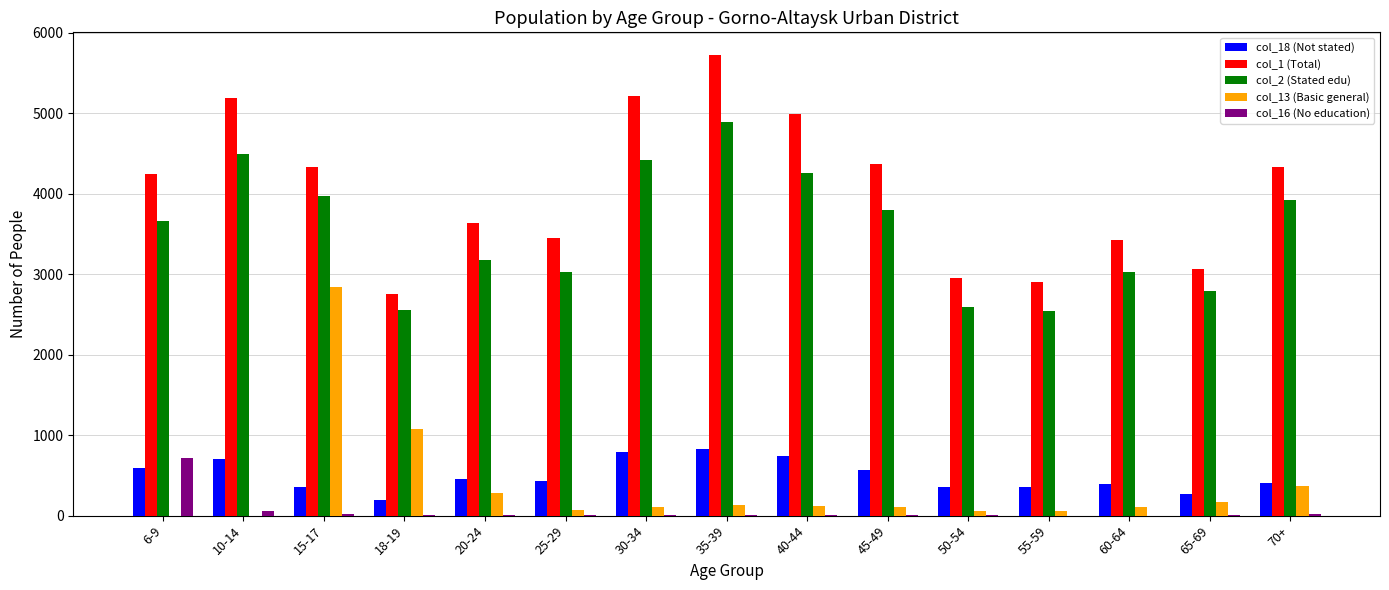

The value of col_1 (Total) at 15-17 is 7244. True or false?

False